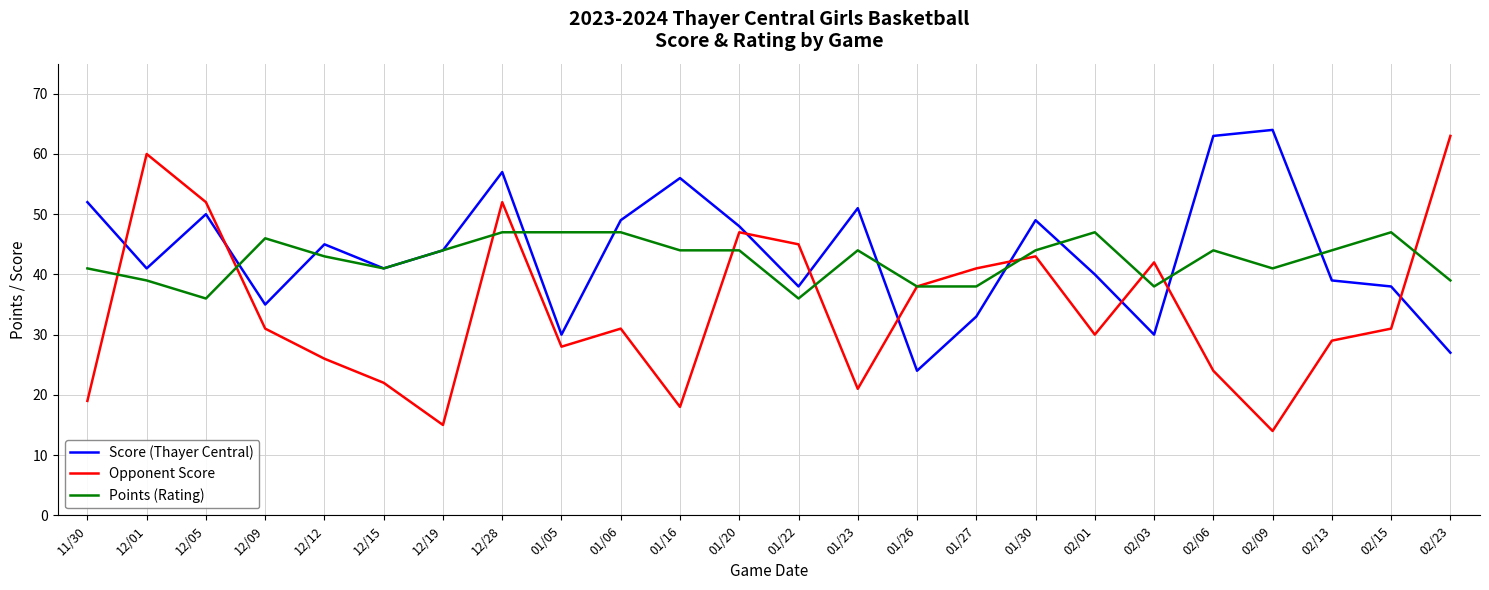

What is the difference between the second highest and minimum values in the Points (Rating) series?

11